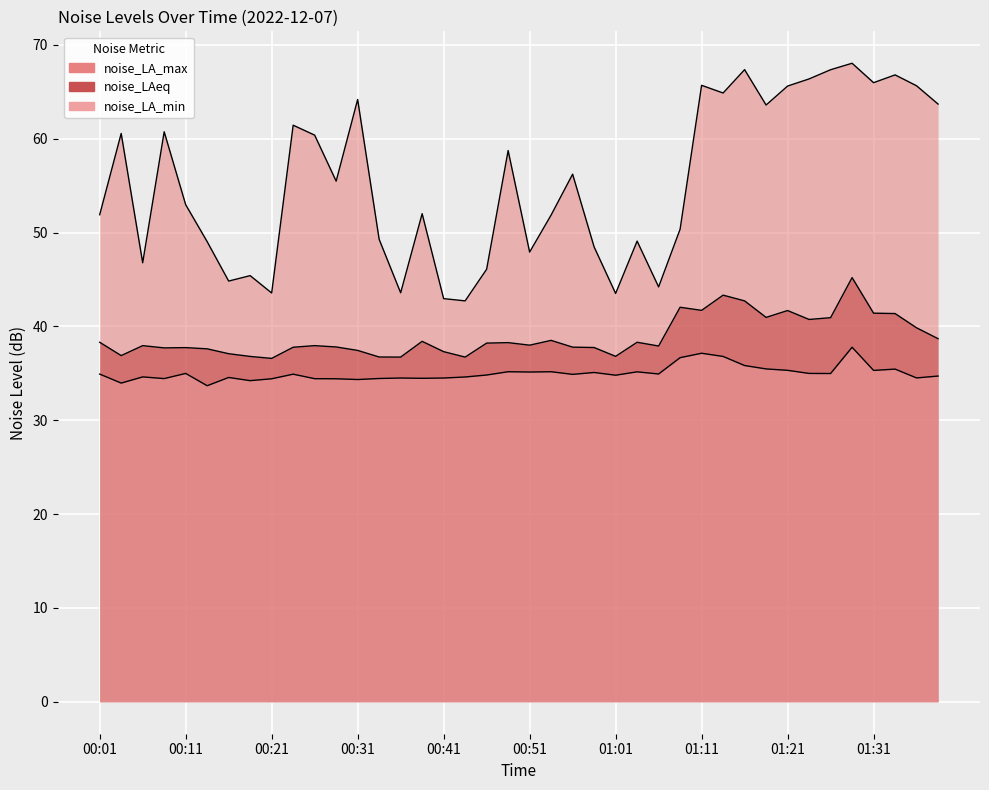

What value does the noise_LA_min series have at 00:46?

34.8